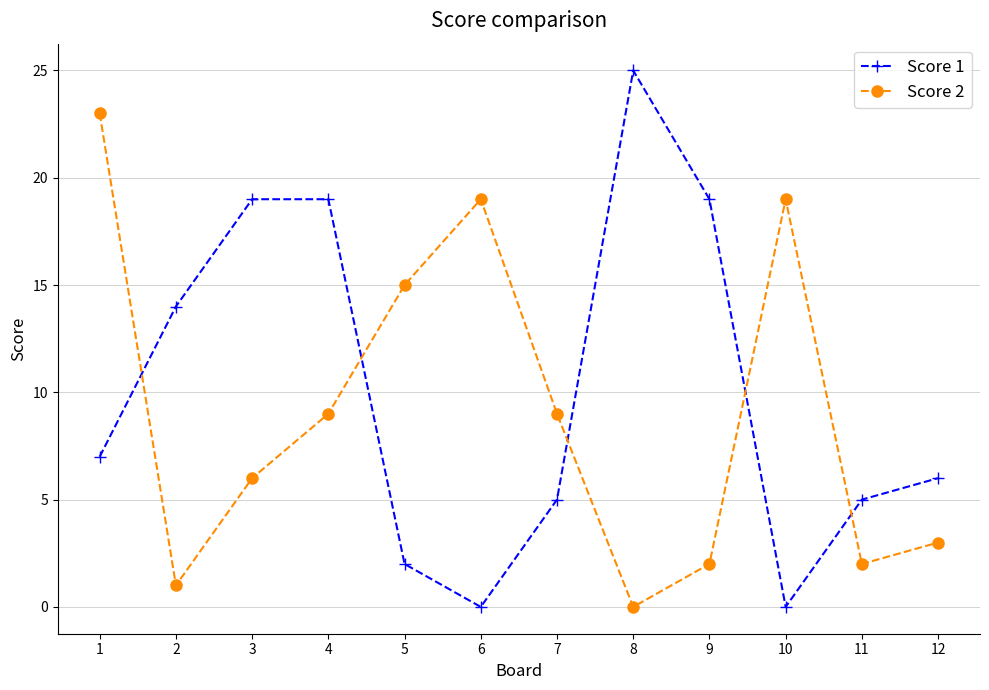

Reading left to right, extract all data points from this chart.

Score 1: 7	14	19	19	2	0	5	25	19	0	5	6
Score 2: 23	1	6	9	15	19	9	0	2	19	2	3